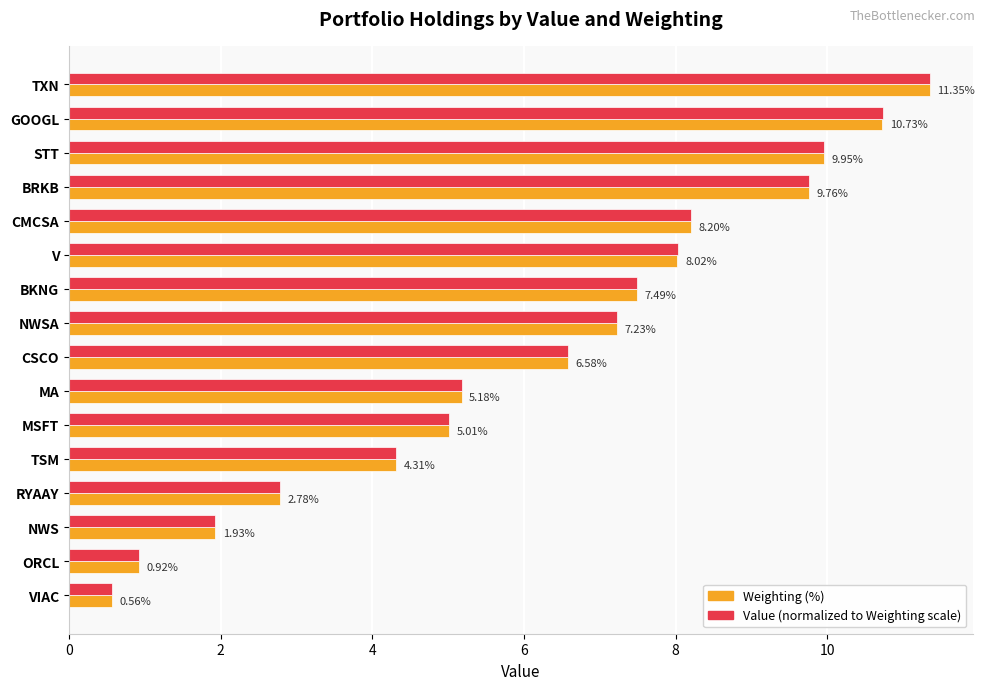

What is the total value across all series at GOOGL?

21.5